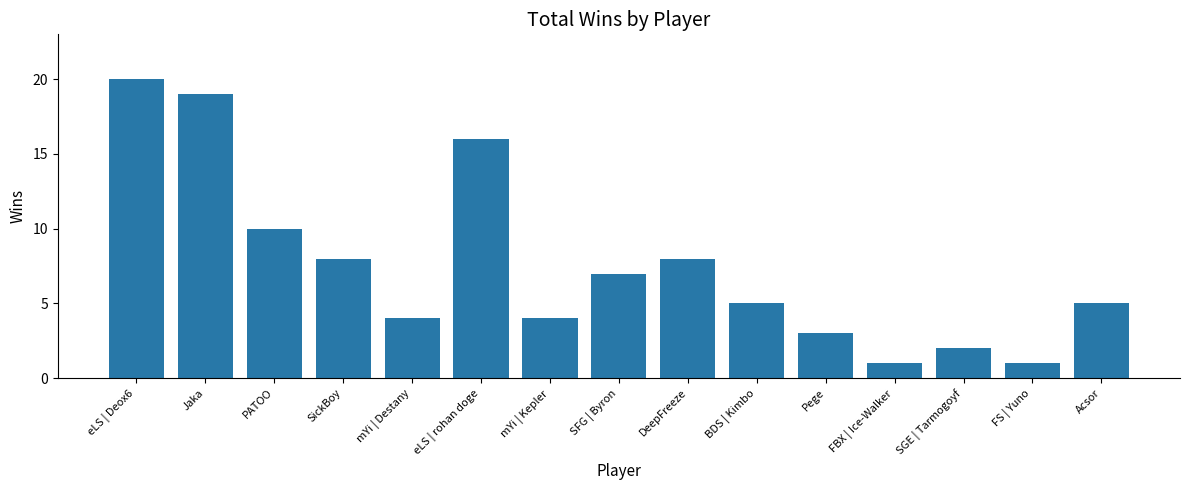

Where is the data nearest to the value 10?

PATOO